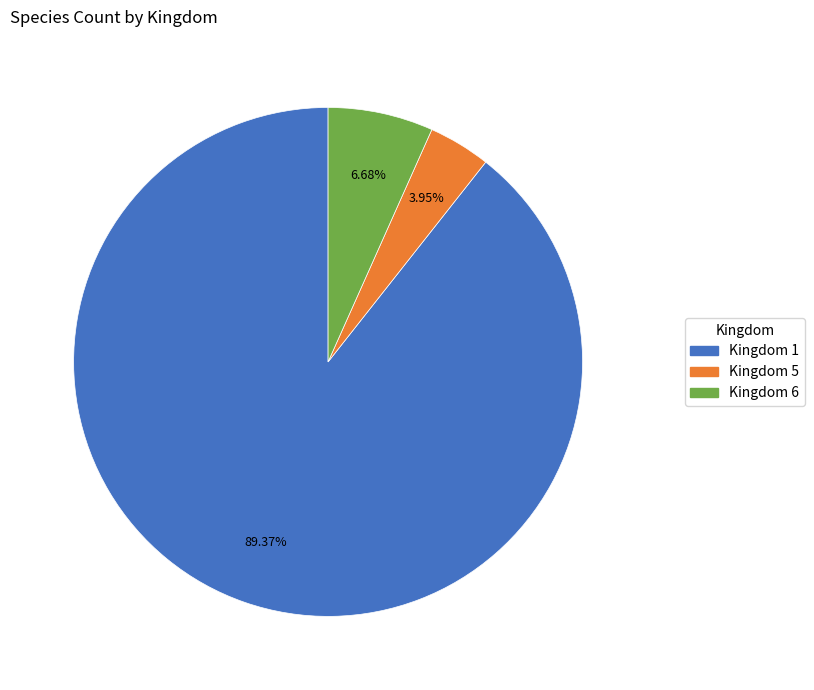

How many slices are in this pie chart?

3